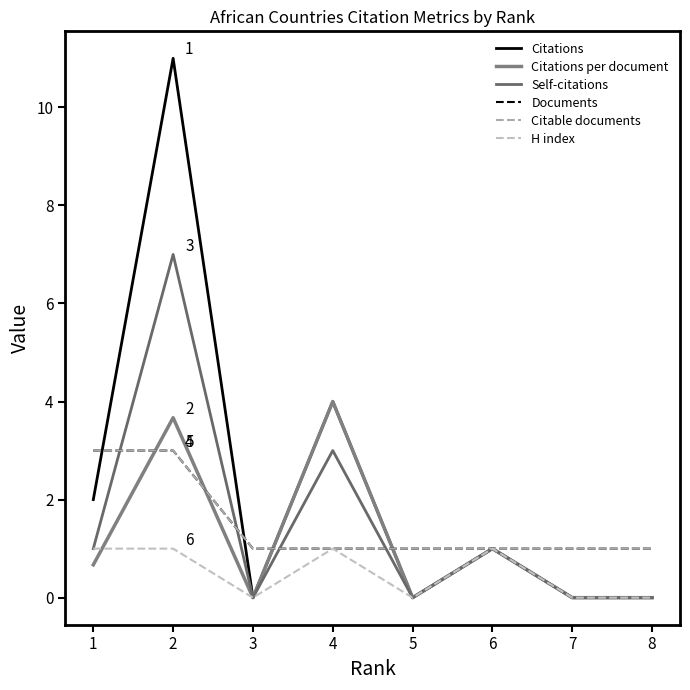

Which series changed the most between 1 and 7?

Citations